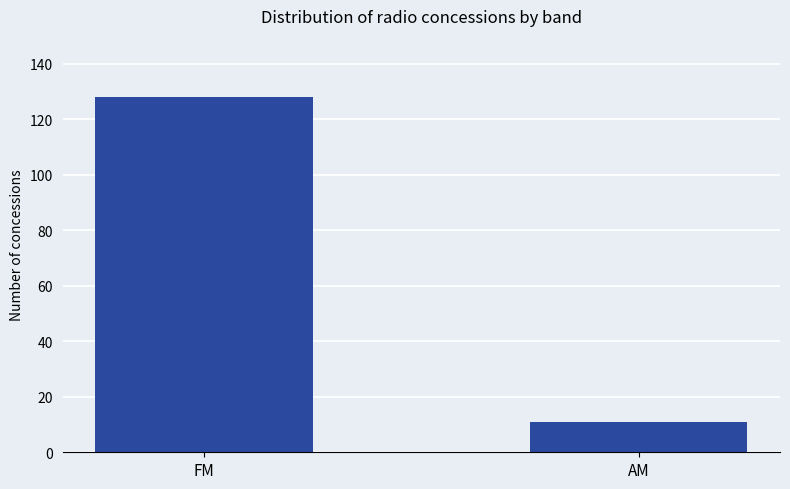

What is the change in value from FM to AM?

-117